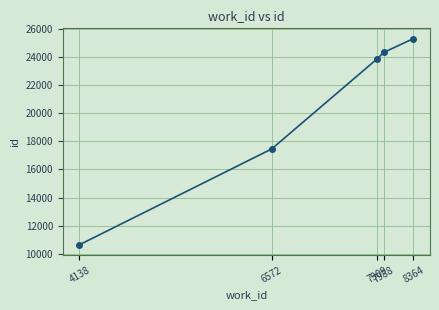

What is the difference between the maximum and second lowest values?

7856